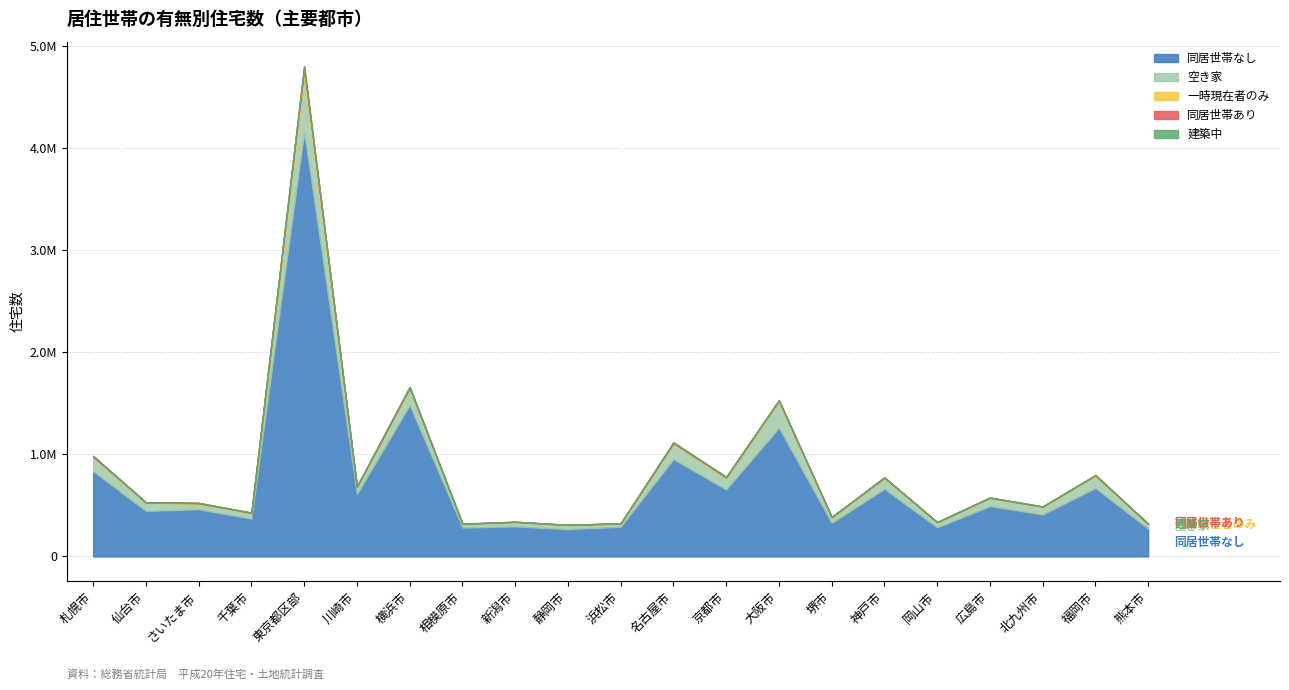

What is the lowest value of the 一時現在者のみ series?

500